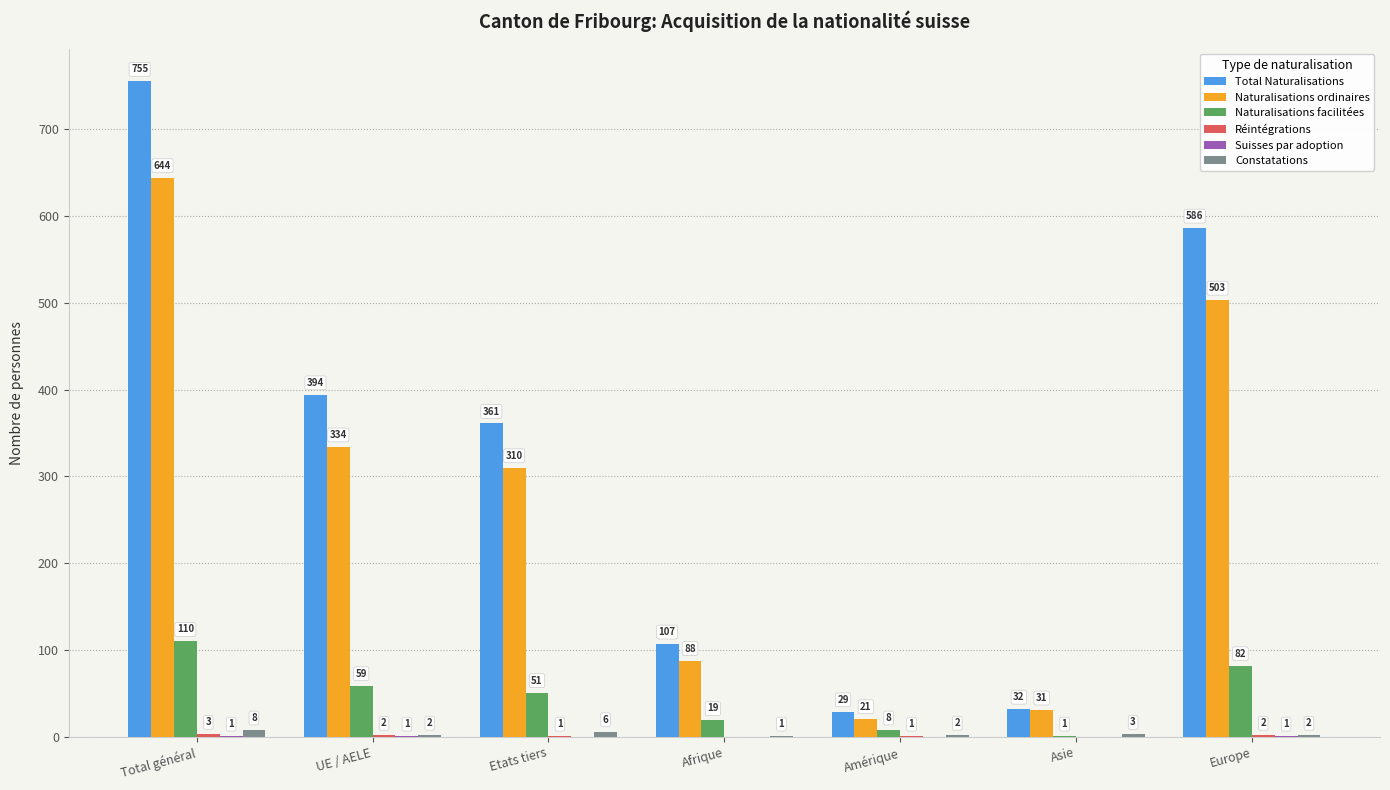

The Naturalisations ordinaires series shows 51 at Afrique. True or false?

False